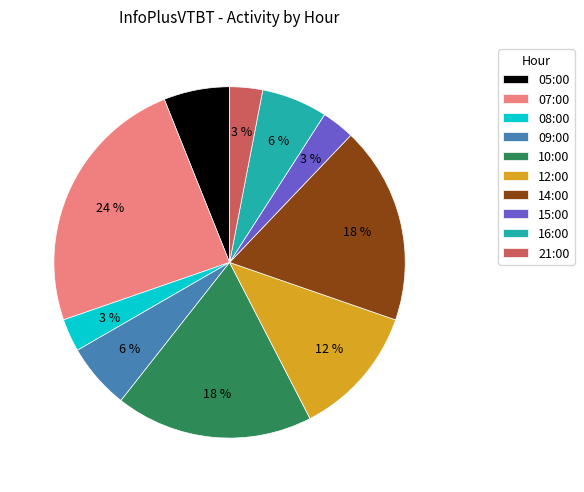

Do 14:00 and 09:00 together represent more than half of the pie?

No